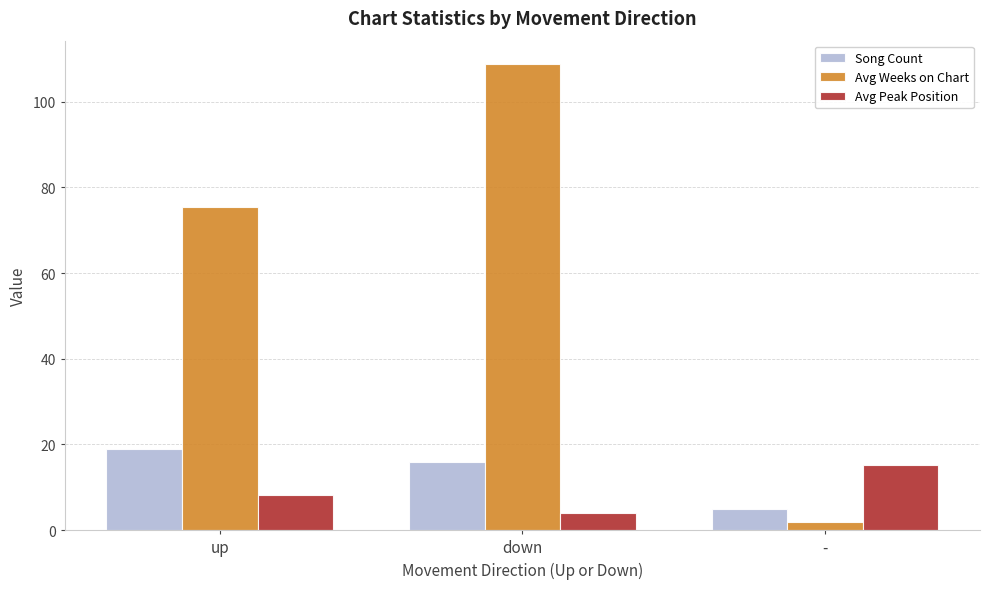

At which label does Avg Weeks on Chart first exceed 75?

up